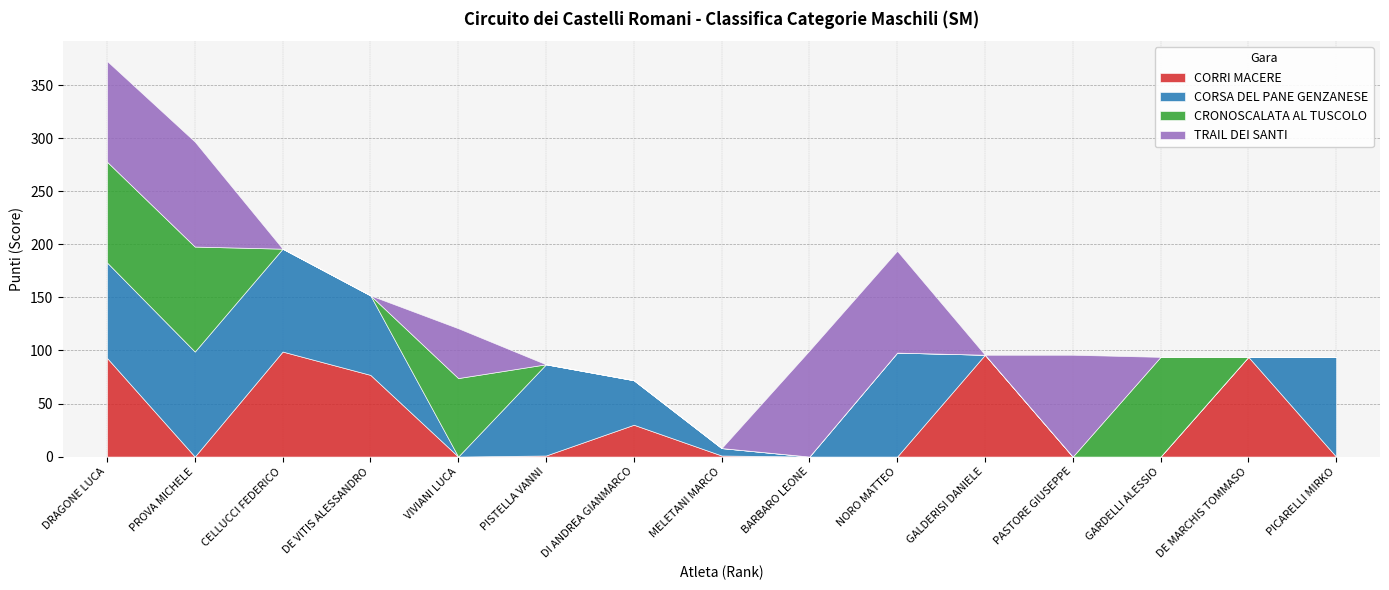

Rank the series at 7 from lowest to highest value.

CRONOSCALATA AL TUSCOLO, TRAIL DEI SANTI, CORRI MACERE, CORSA DEL PANE GENZANESE